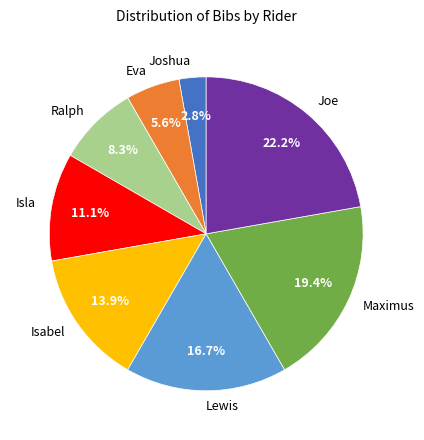

How much of the chart is everything except Joshua?

97.2%